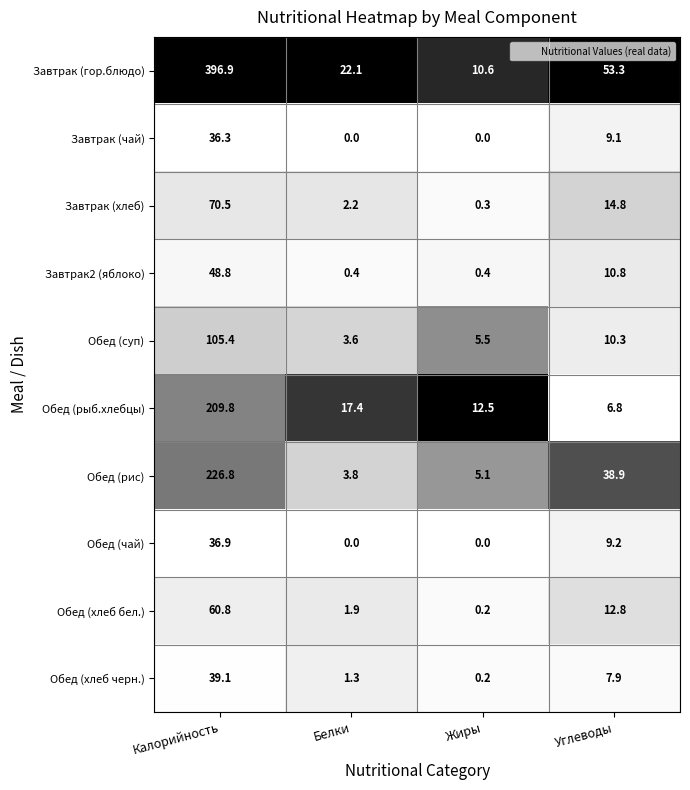

True or false: Обед (хлеб черн.) has a value of 7.9 at Углеводы.

True